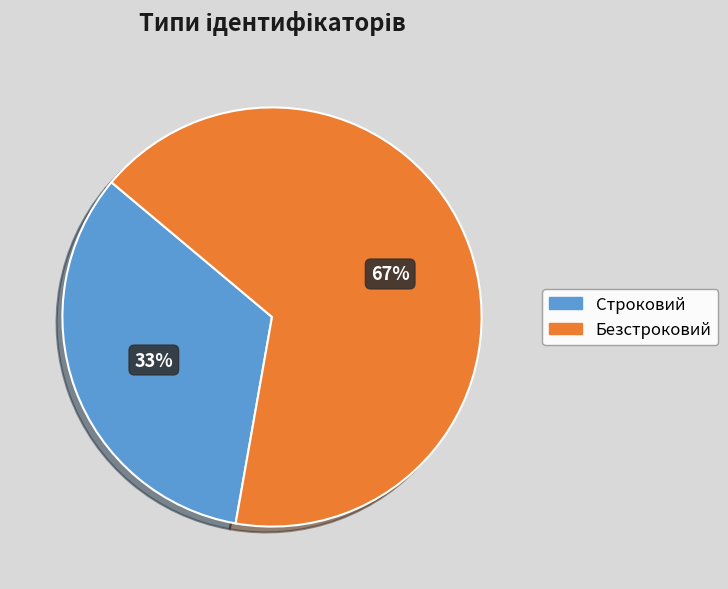

Rank the categories by value from lowest to highest.

Строковий, Безстроковий